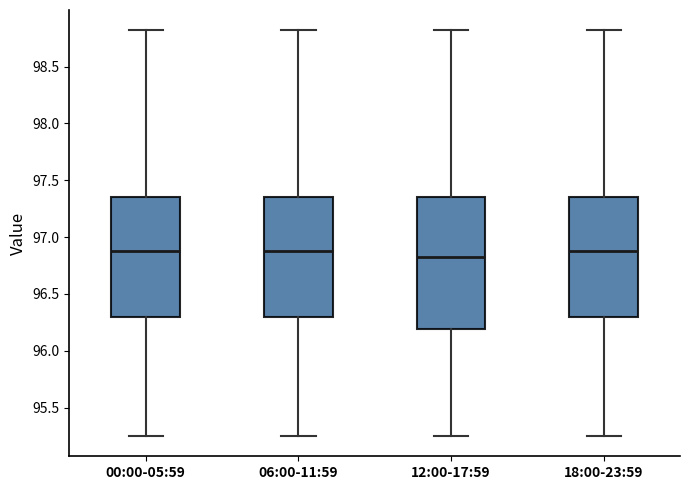

Reading left to right, transcribe this box plot: for each box, give where its median line is, the range the box spans, and where its two whiskers end, as read against the y-axis. The values are not printed on the chart, so give them approximately, as read against the axis.

00:00-05:59: median 96.90, box 96.30 to 97.35, whiskers 95.25 to 98.80
06:00-11:59: median 96.90, box 96.30 to 97.35, whiskers 95.25 to 98.80
12:00-17:59: median 96.85, box 96.20 to 97.35, whiskers 95.25 to 98.80
18:00-23:59: median 96.90, box 96.30 to 97.35, whiskers 95.25 to 98.80